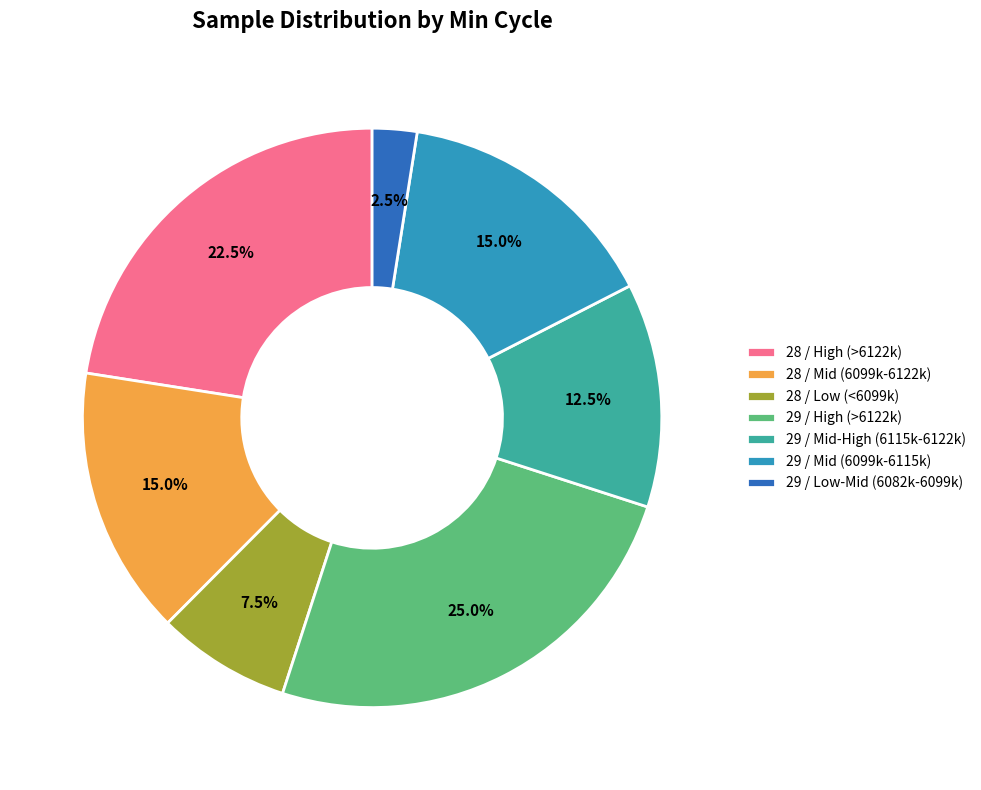

Which category has the smallest portion of the pie?

29 / Low-Mid (6082k-6099k)